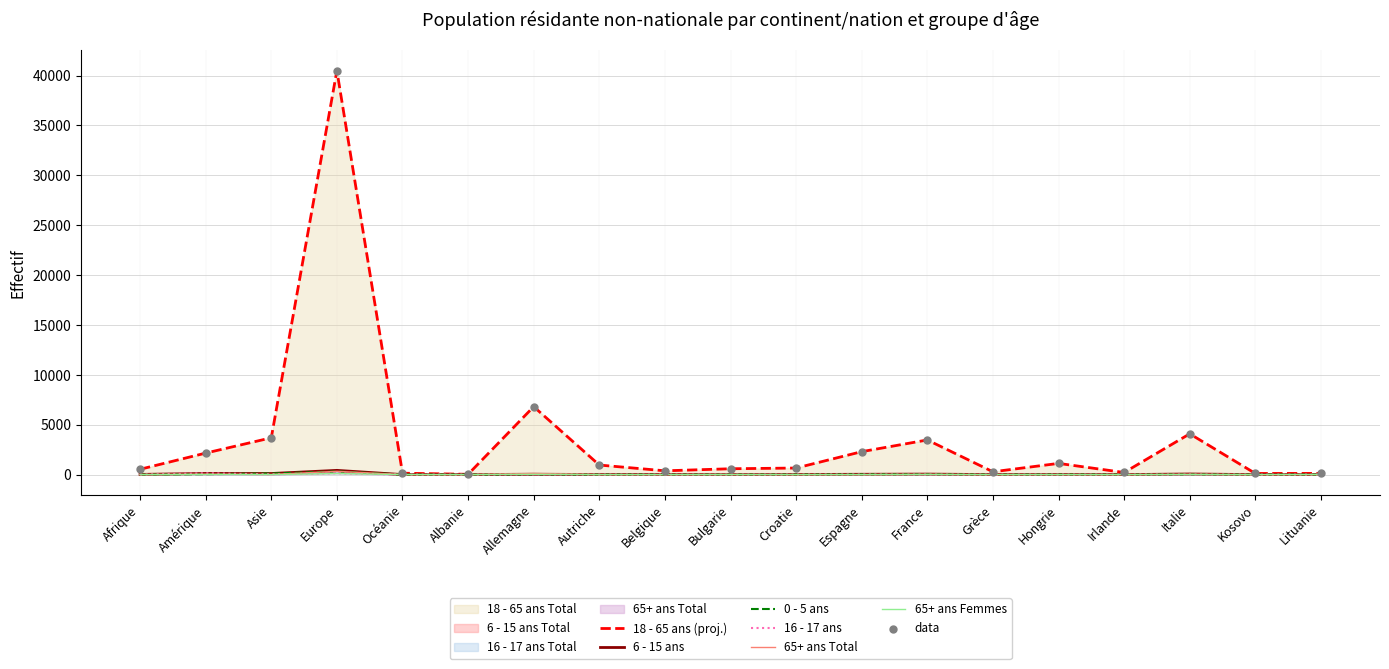

Which series reaches the maximum Y coordinate?

18 - 65 ans Total